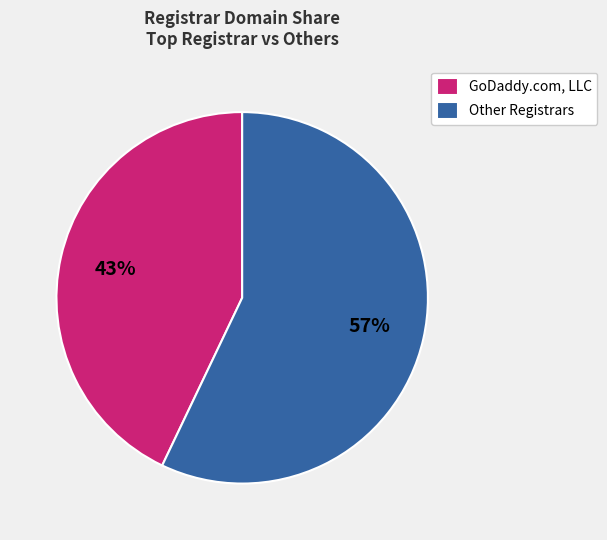

Do GoDaddy.com, LLC and Other Registrars together represent more than half of the pie?

Yes